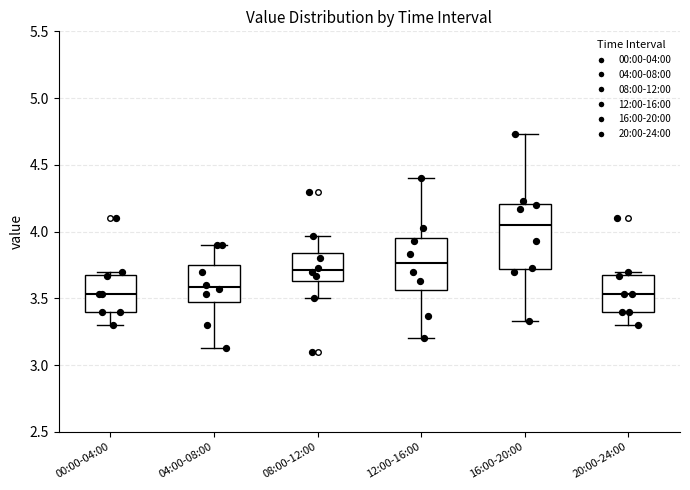

Comparing the boxes themselves (not the whiskers), which one is the tallest?

16:00-20:00